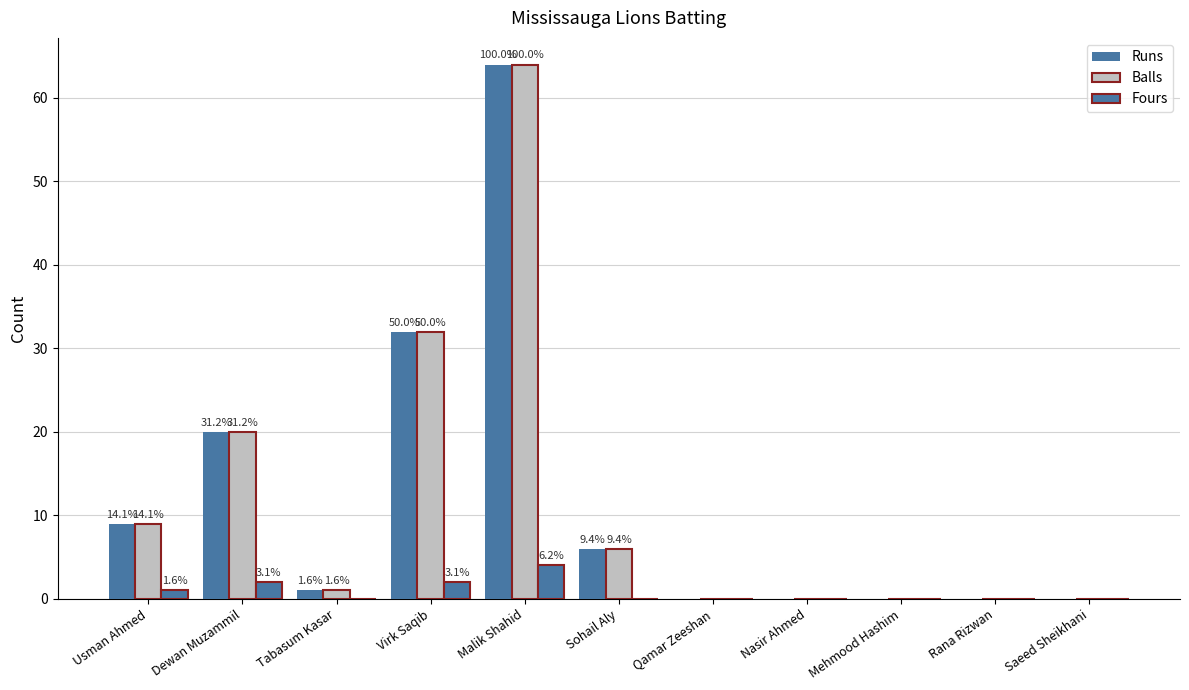

What position from the left is Malik Shahid?

5